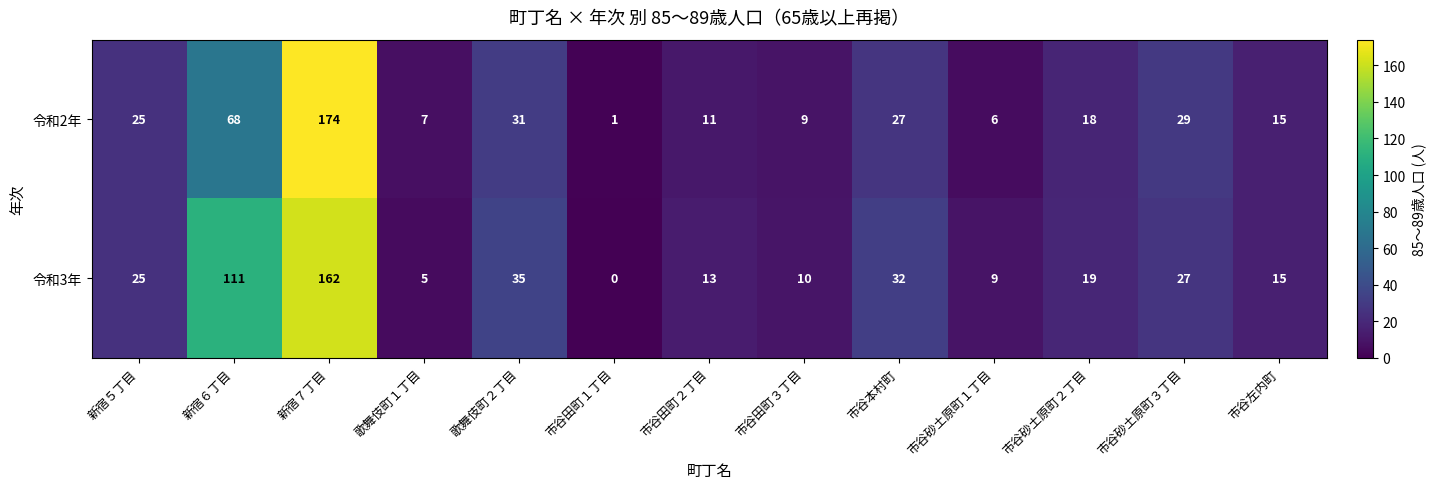

At 市谷砂土原町１丁目, list the series in order from largest to smallest.

令和3年, 令和2年